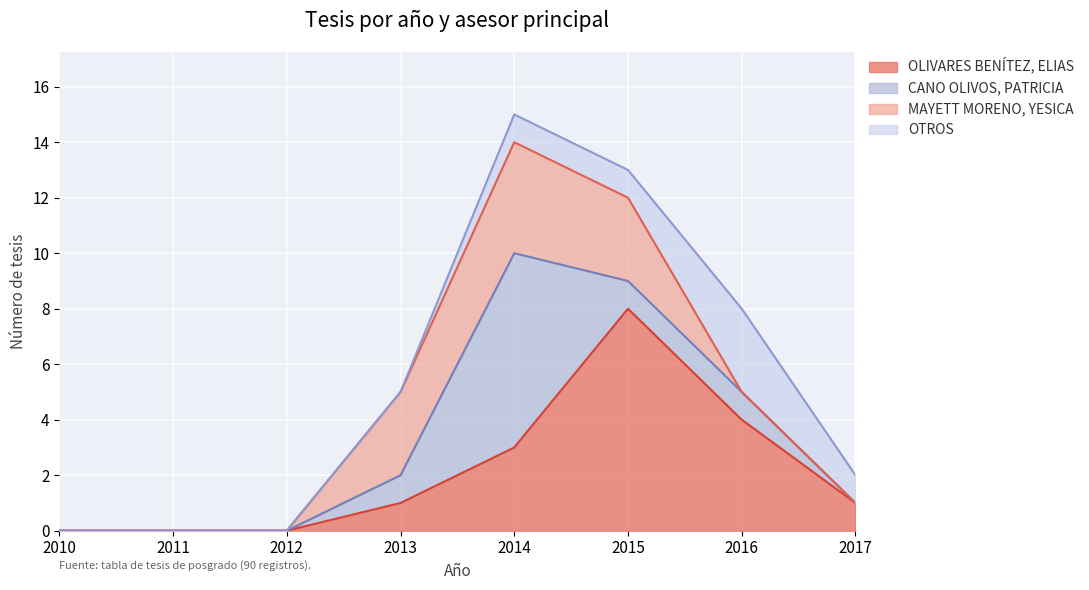

What is the total value across all series at 2013?

5